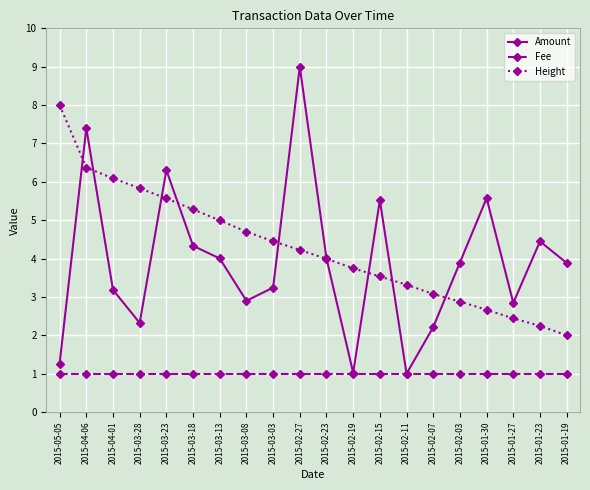

What position from the left is 2015-02-15?

13